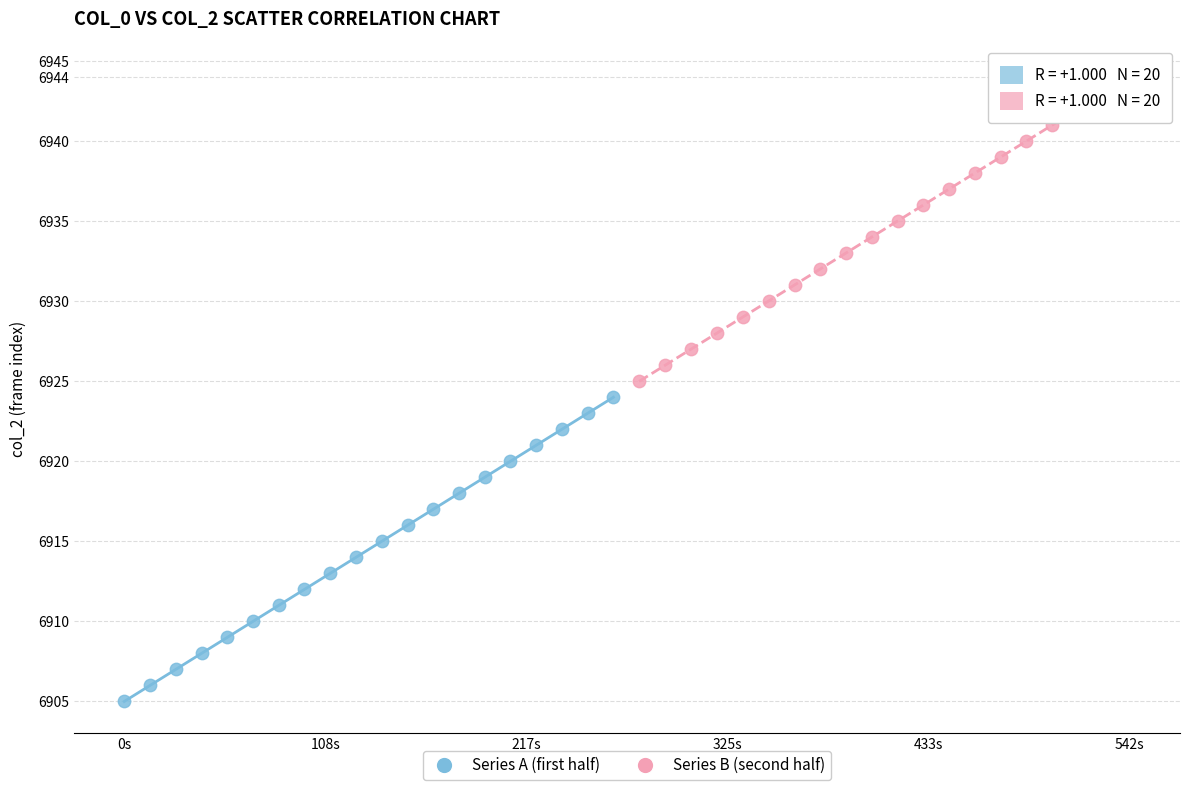

Which series contains the lowest Y value?

Series A (first half)